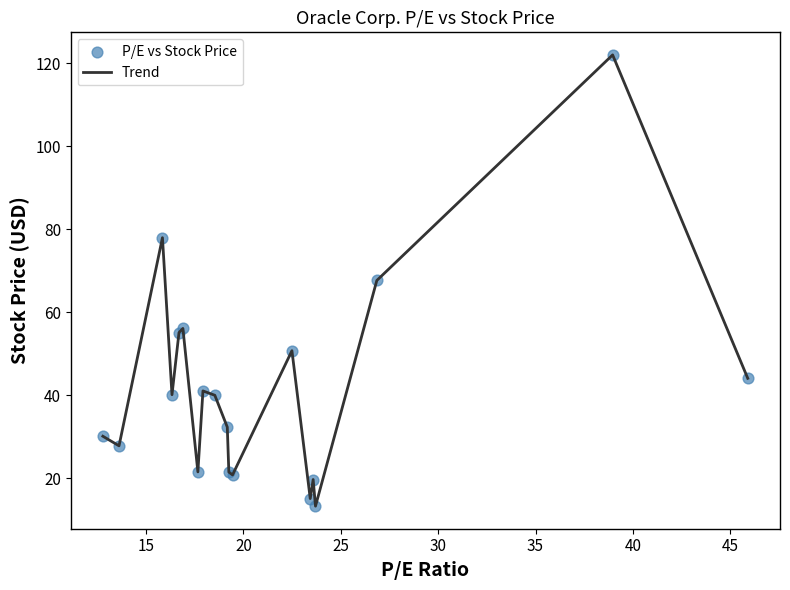

What is the smallest value displayed?

13.3